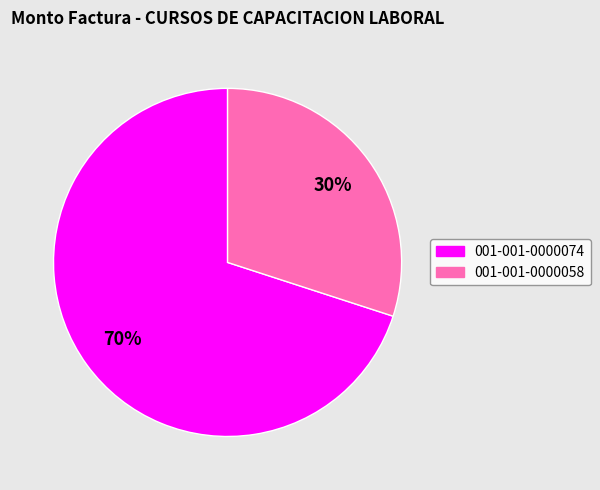

The 001-001-0000058 slice represents 18% of the pie. True or false?

False